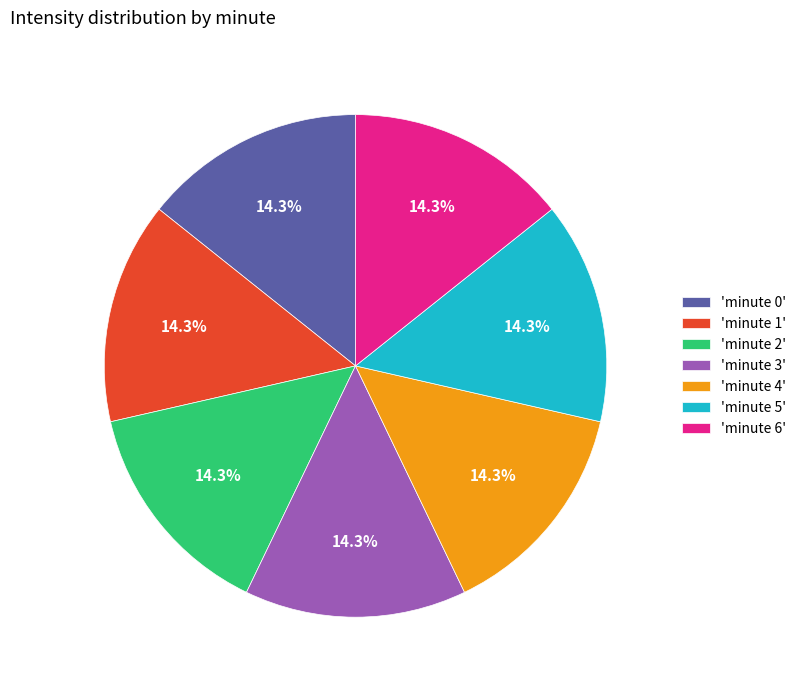

Is the sum of 'minute 6' and 'minute 4' greater than half?

No